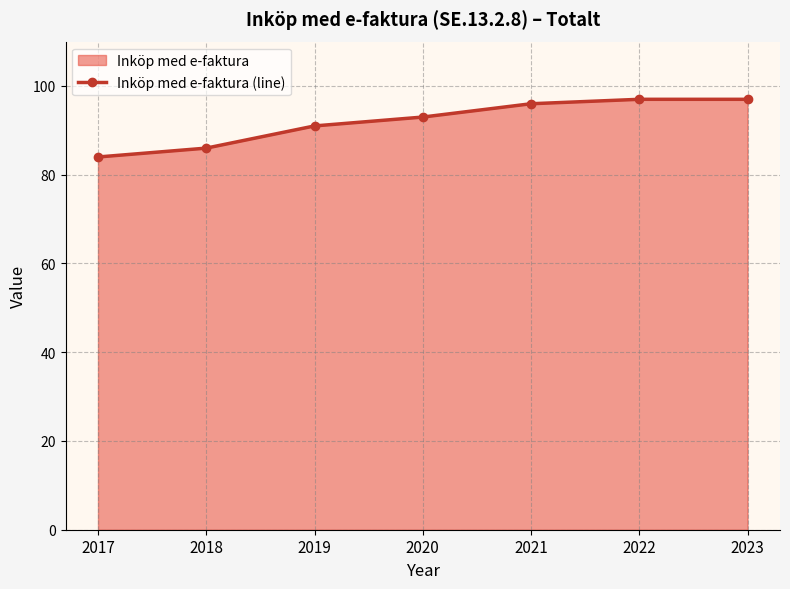

How many lines are shown in the chart?

1